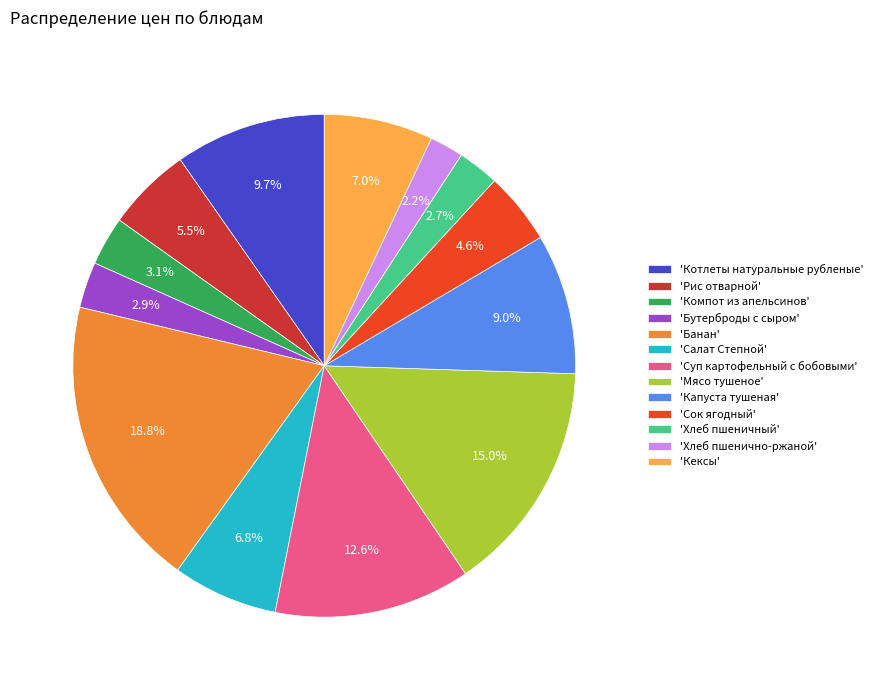

What is the ratio of the value at 'Капуста тушеная' to the value at 'Мясо тушеное'?

0.6